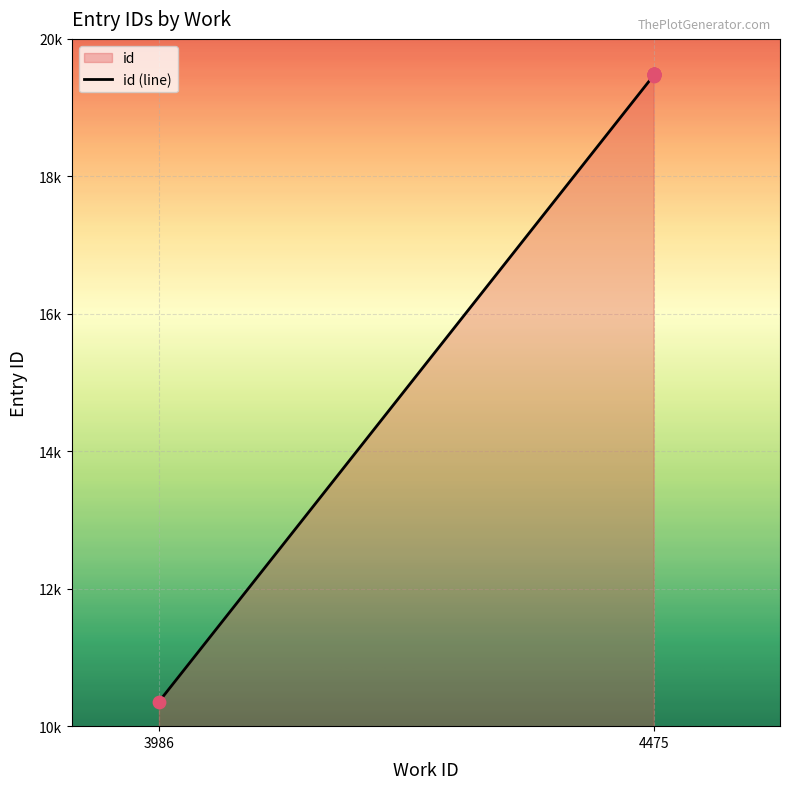

What is the ratio of the value at 3986 to the value at 4475?

0.5